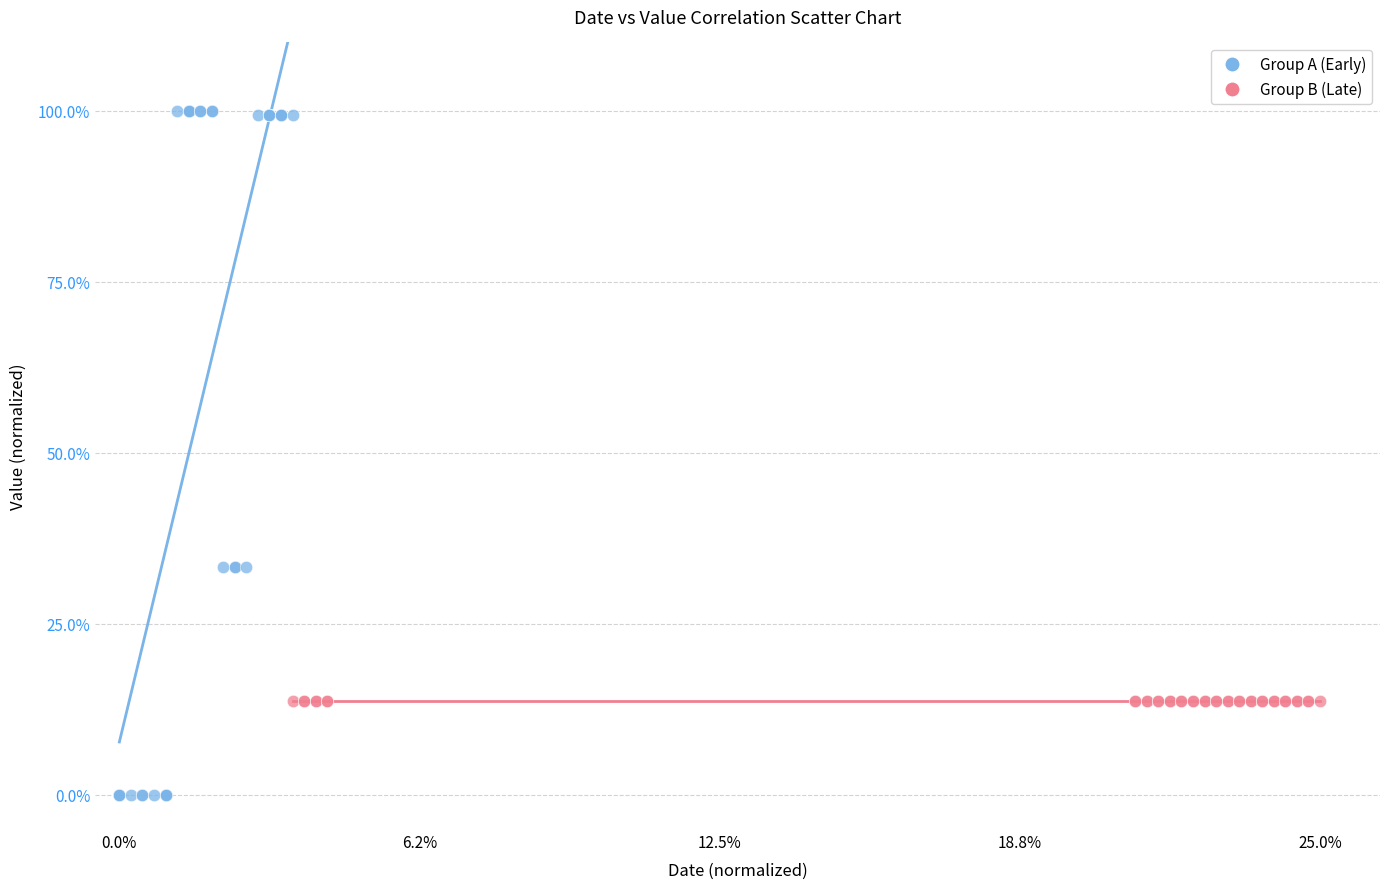

Which series contains the lowest Y value?

Group A (Early)